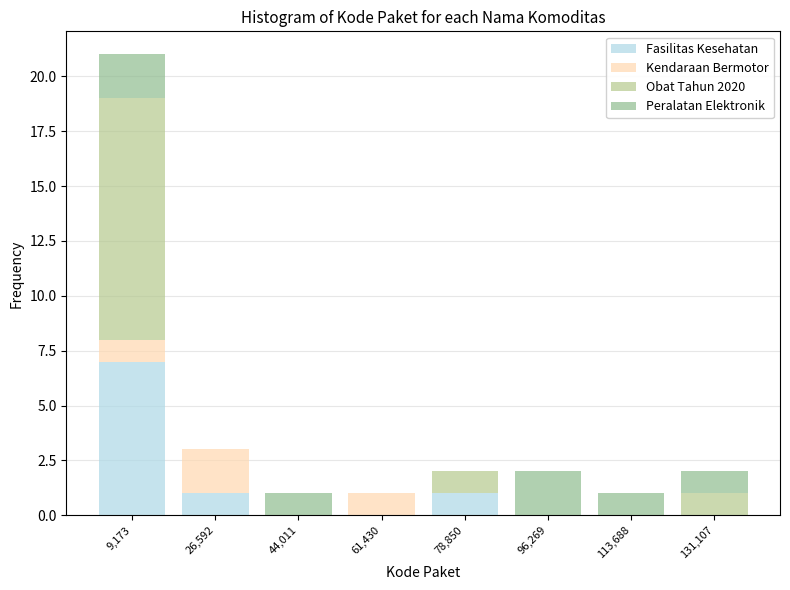

At which category is the sum across all series the highest?

9,173